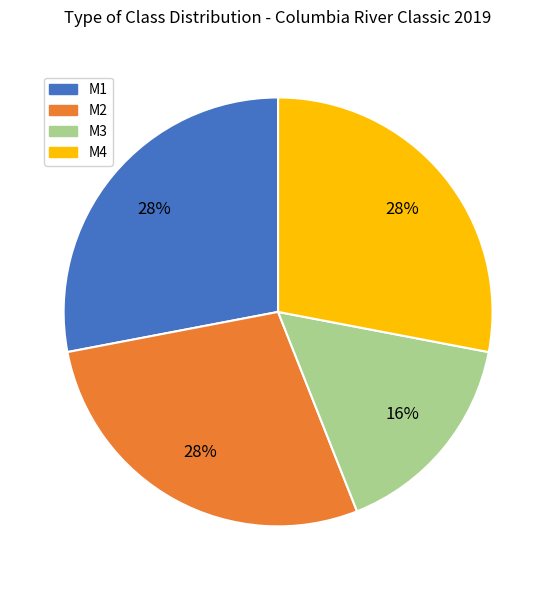

Combined, do M2 and M4 account for over 50%?

Yes